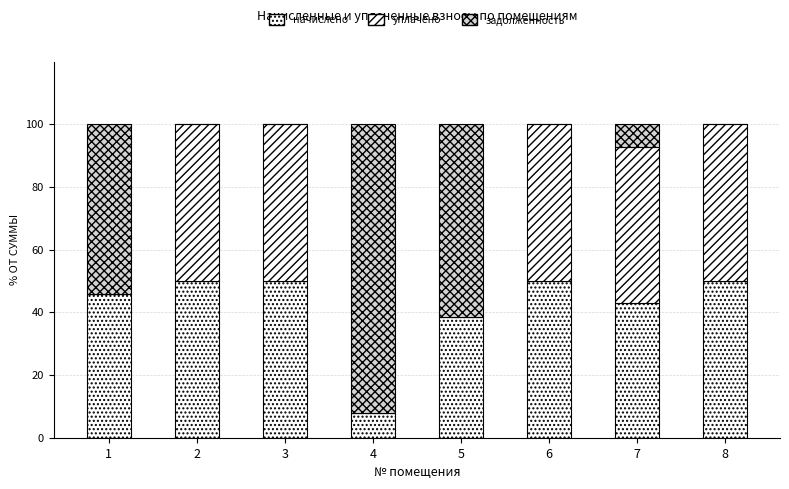

The value of задолженность at 5 is 61.5. True or false?

True